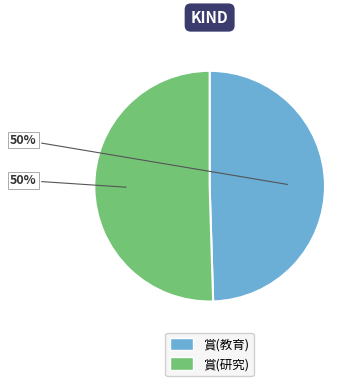

To the nearest percent, what is the combined percentage of 賞(教育) and 賞(研究)?

100%